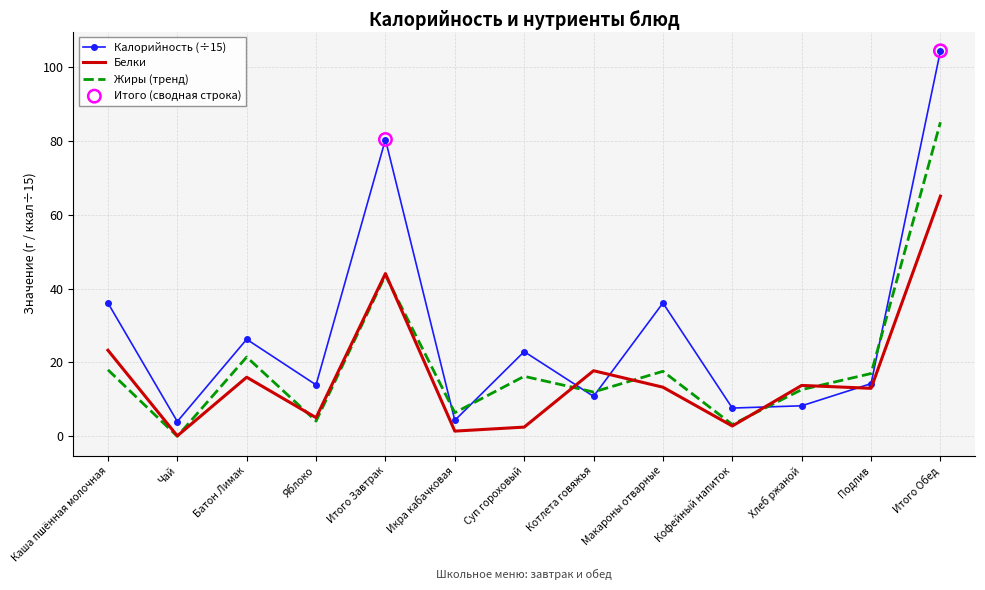

What is the difference between the highest and lowest values at Итого Завтрак?

36.7